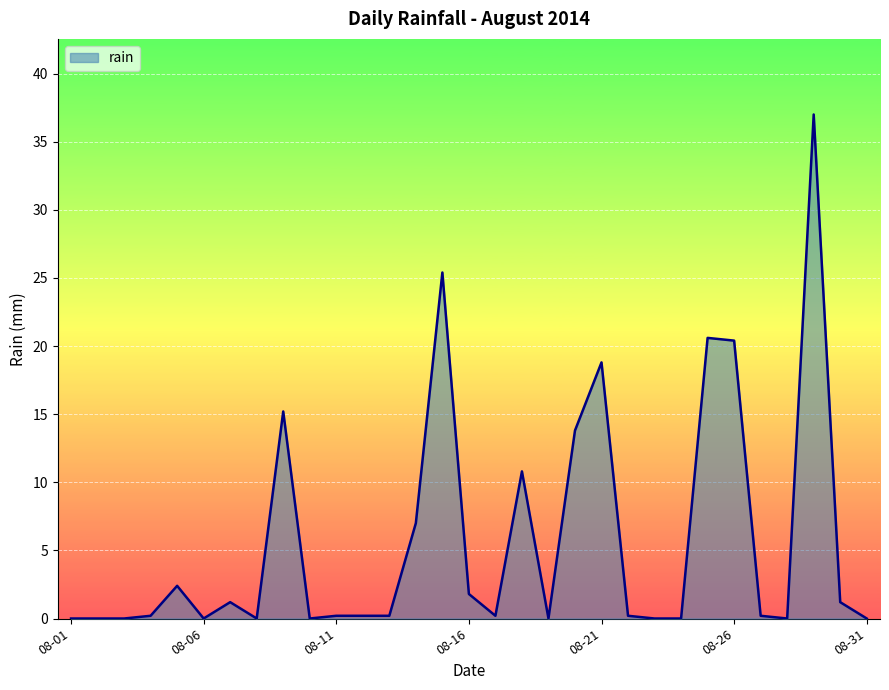

What is the maximum value shown in the chart?

37.0